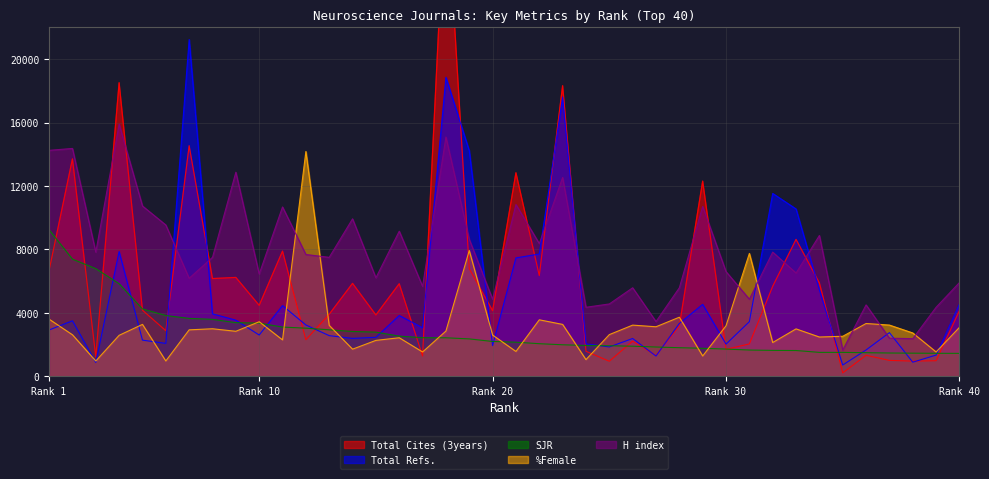

The value of SJR at 37 is 1464.5. True or false?

True